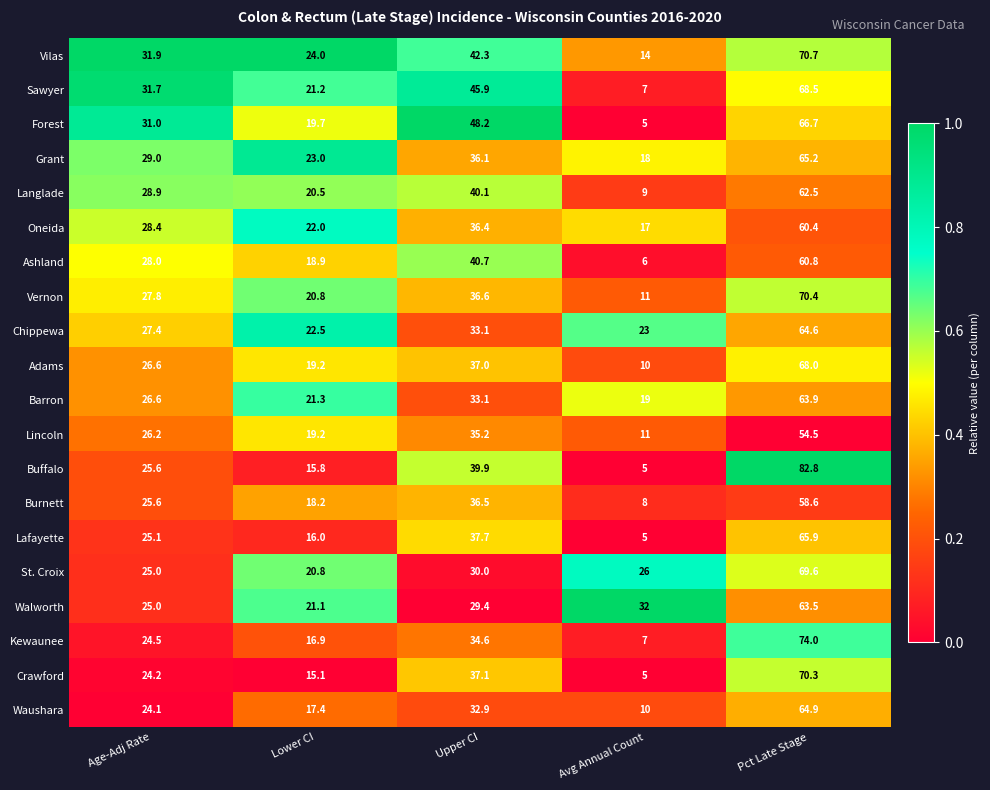

At which category is the sum across all series the highest?

Pct Late Stage